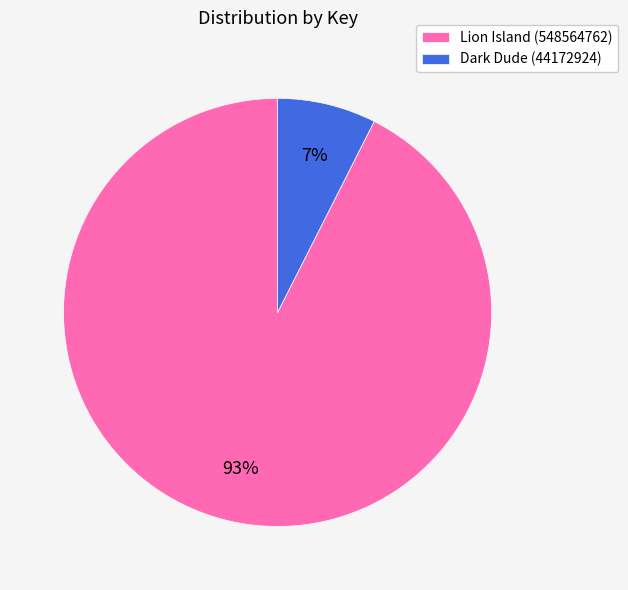

True or false: Dark Dude (44172924) accounts for 1% of the total.

False